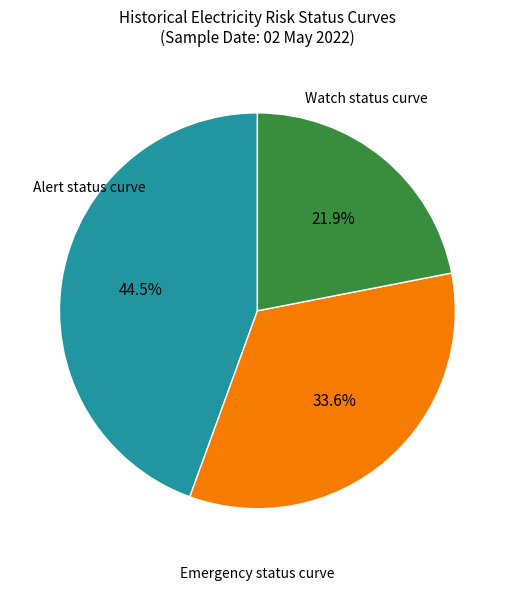

Does any single category account for the majority?

No